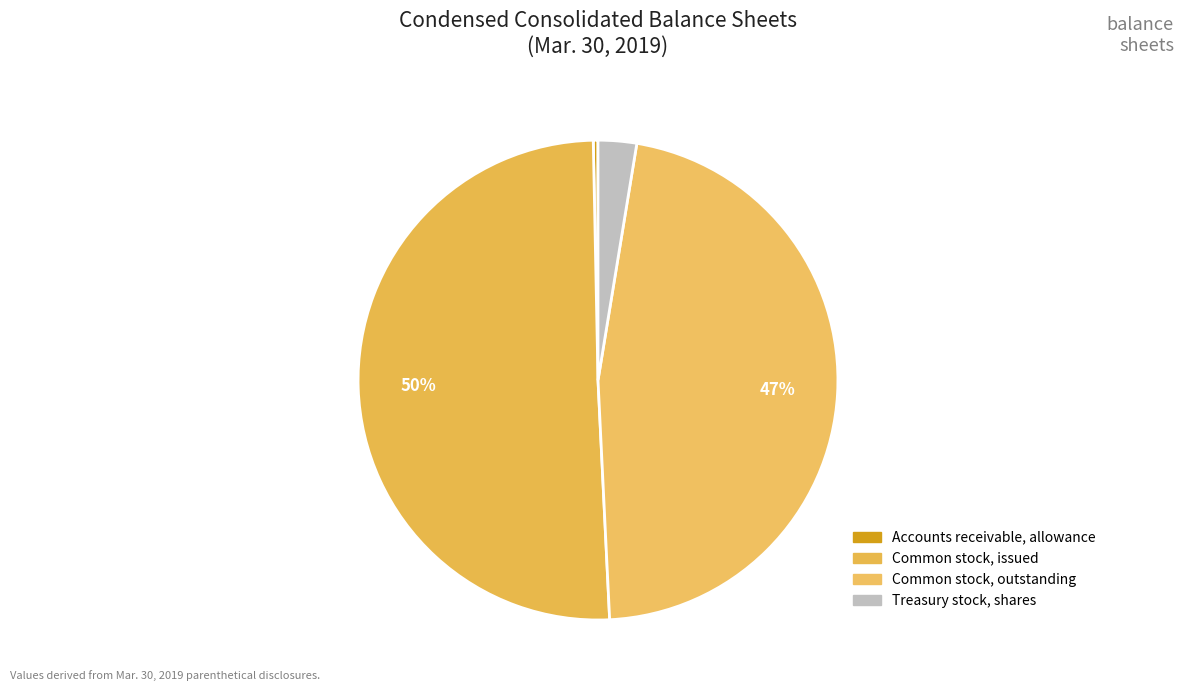

The Treasury stock, shares slice represents 1% of the pie. True or false?

False